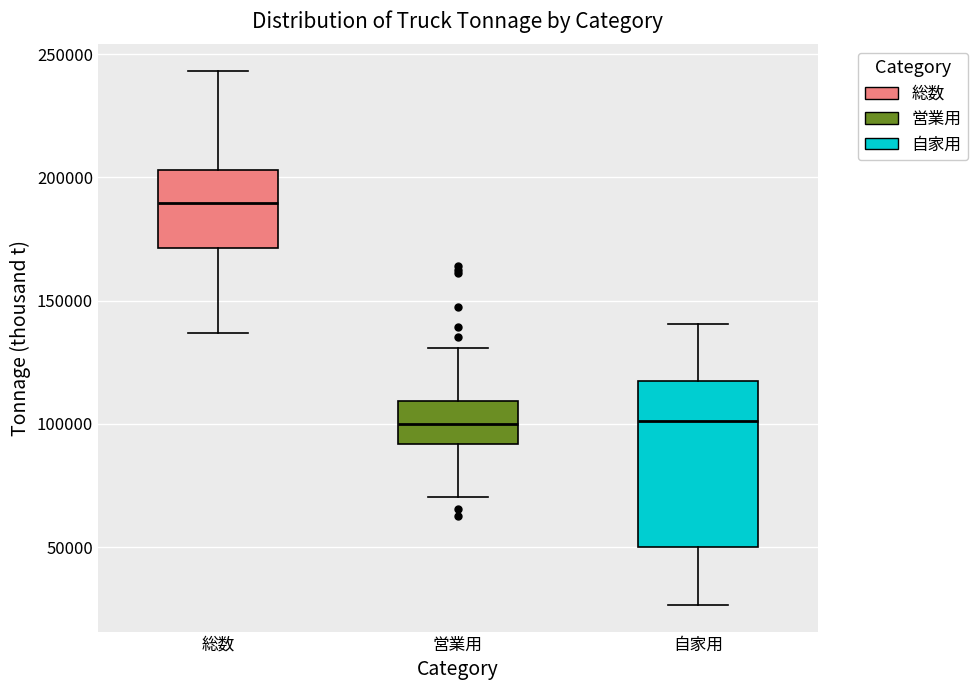

Reading left to right, read every box against the y-axis: the position of its median line, the range the box covers, and the ends of its whiskers. The values are not printed on the chart, so give them approximately, as read against the axis.

総数: median 190000, box 170000 to 205000, whiskers 135000 to 245000
営業用: median 100000, box 90000 to 110000, whiskers 70000 to 130000
自家用: median 100000, box 50000 to 115000, whiskers 25000 to 140000